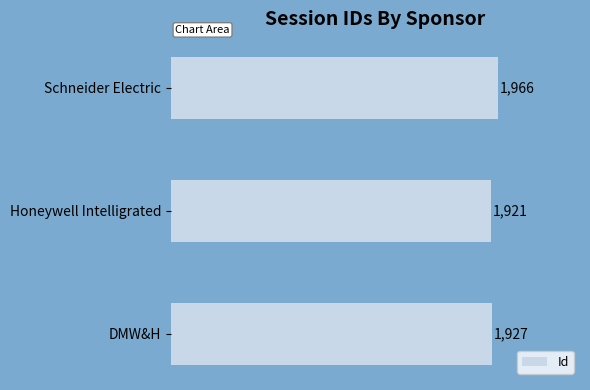

The chart shows a value of 1966 at Schneider Electric. True or false?

True